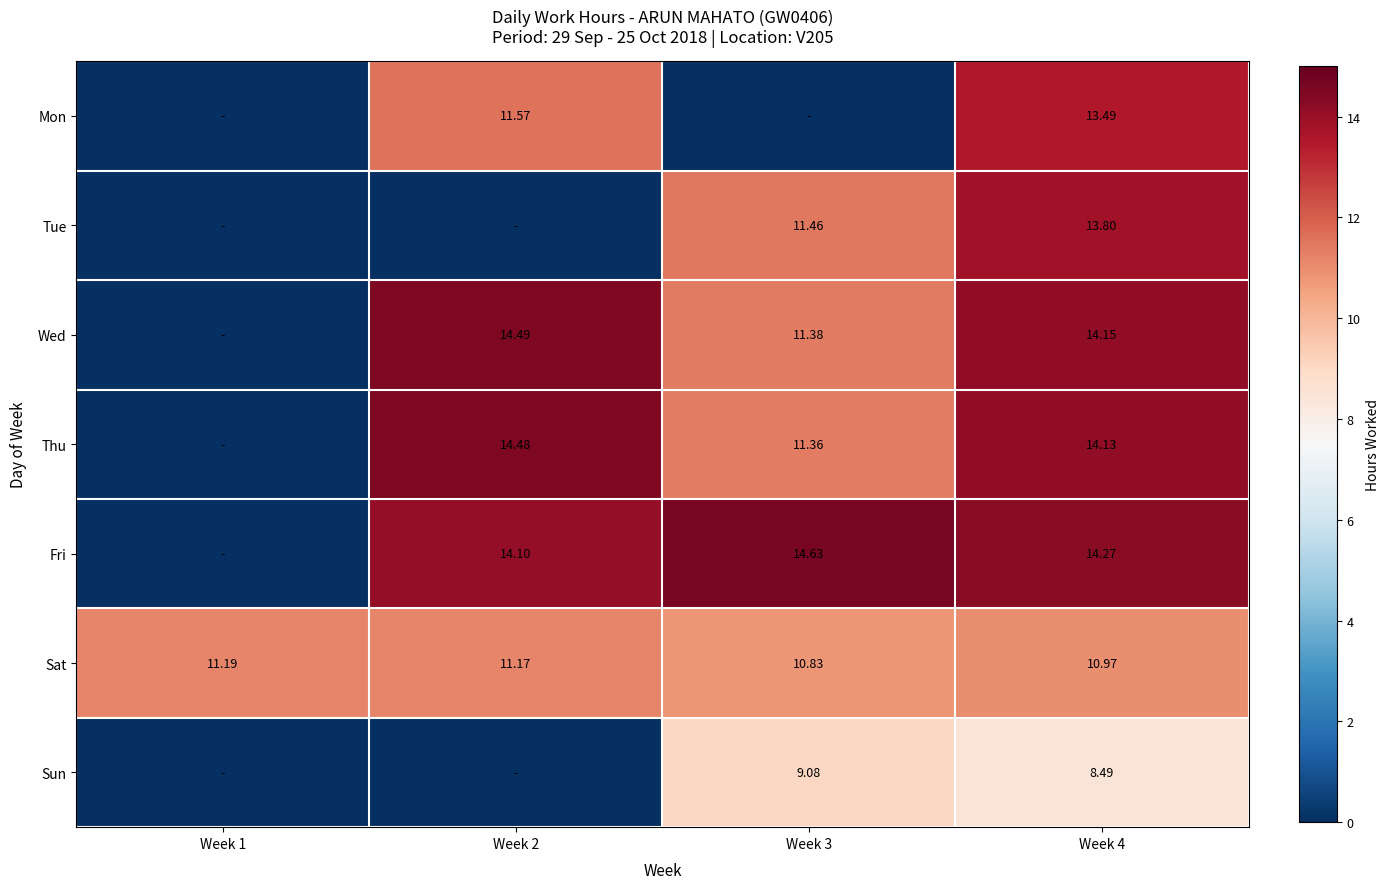

How many categories are shown in the chart?

4